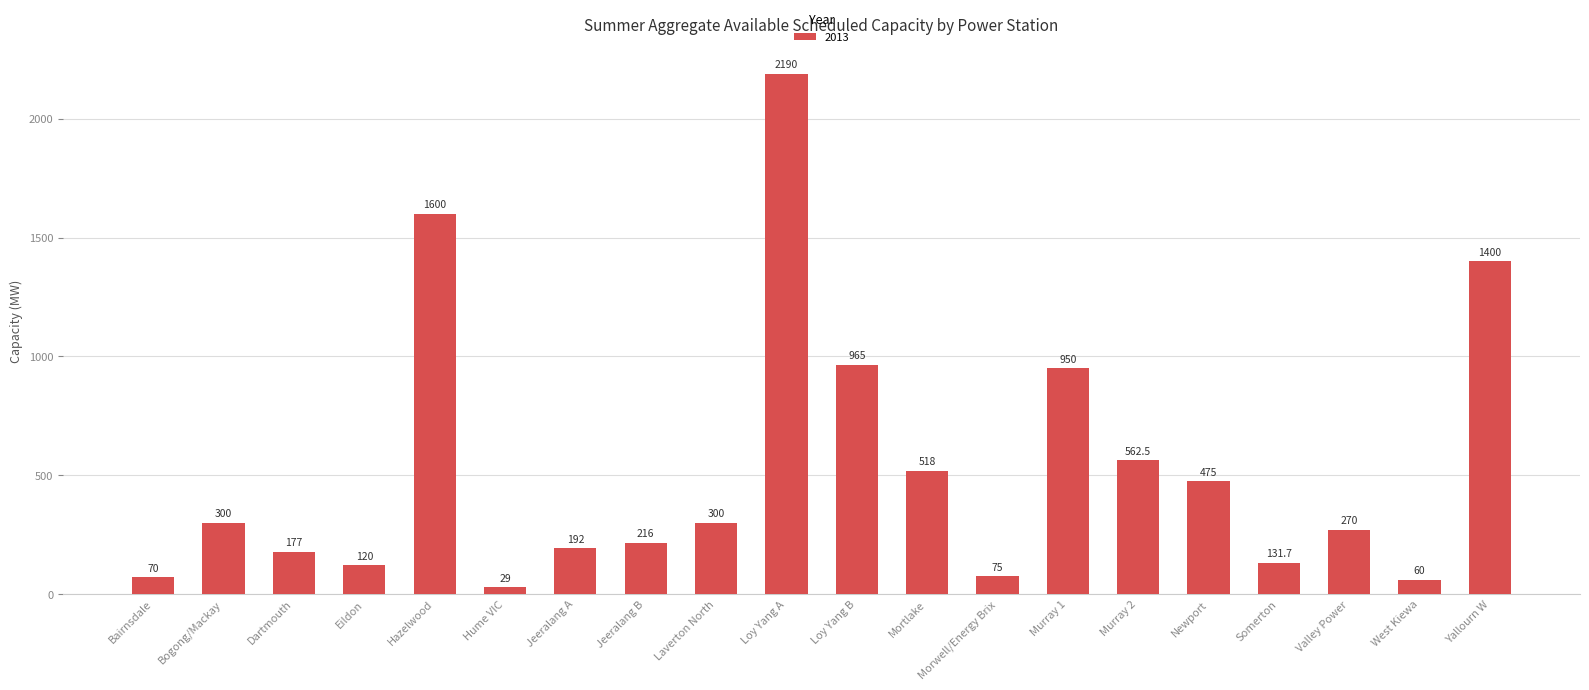

What is the change in value from Eildon to Jeeralang A?

+72.0